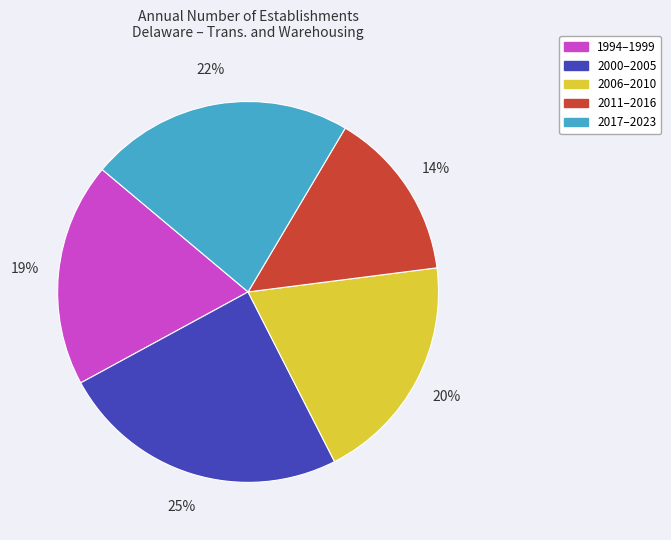

Is there a majority slice in this chart?

No